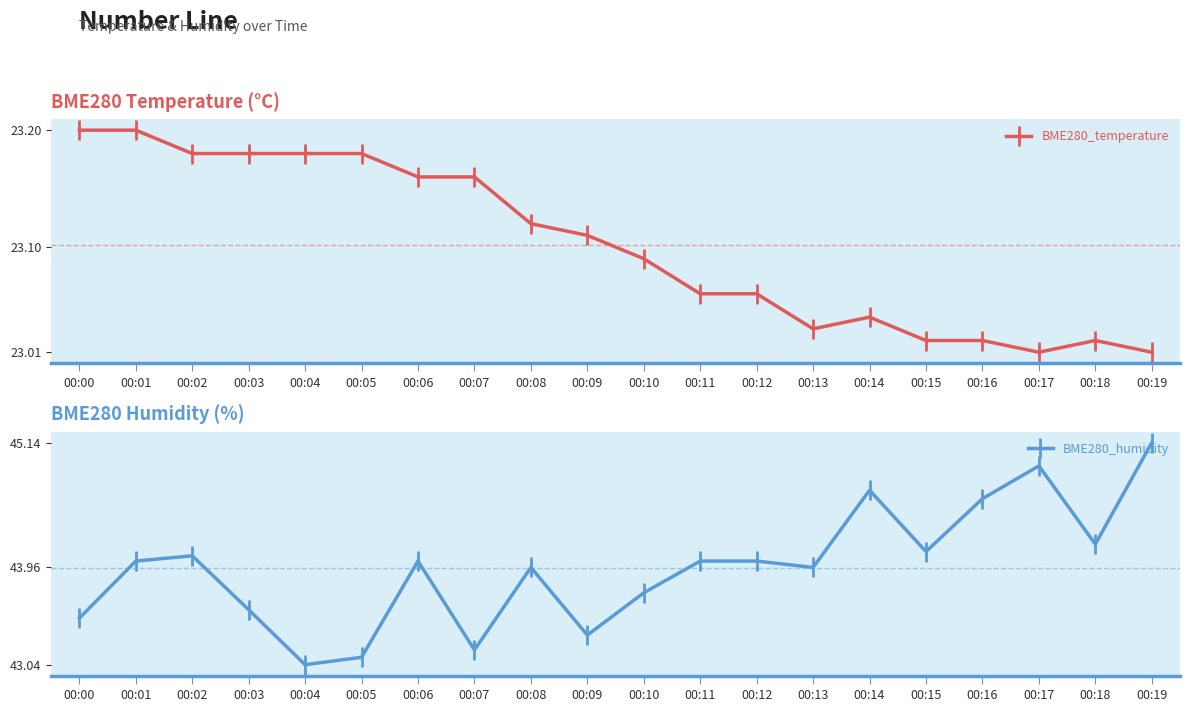

Which series has the largest range (max minus min)?

BME280_humidity